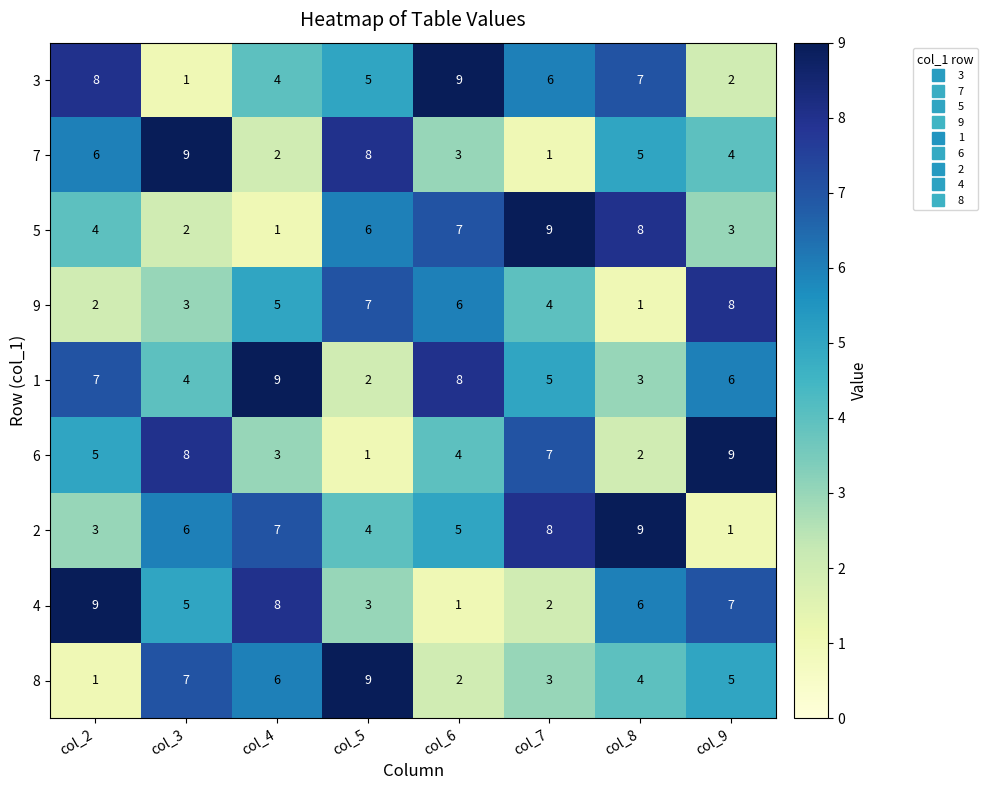

What is the sum of the 8 values at col_2 and col_9?

6